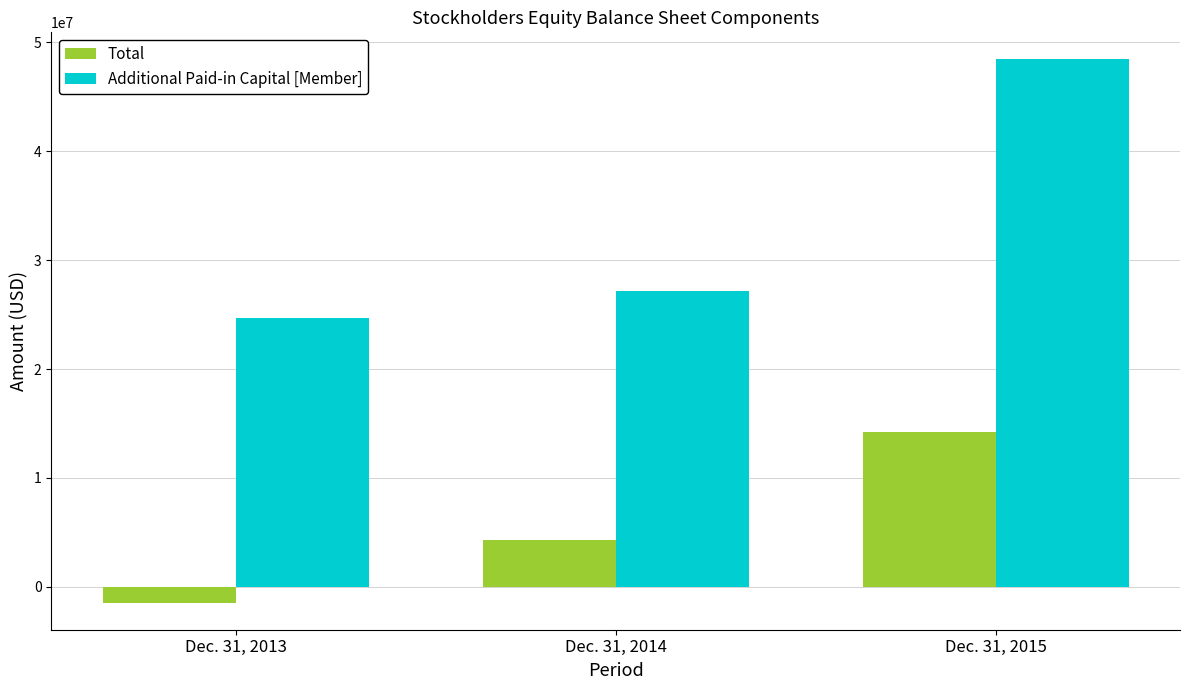

Reading left to right, extract all data points from this chart.

Total: Dec. 31, 2013=-1451026	Dec. 31, 2014=4259475	Dec. 31, 2015=14187041
Additional Paid-in Capital [Member]: Dec. 31, 2013=24674275	Dec. 31, 2014=27200536	Dec. 31, 2015=48436040